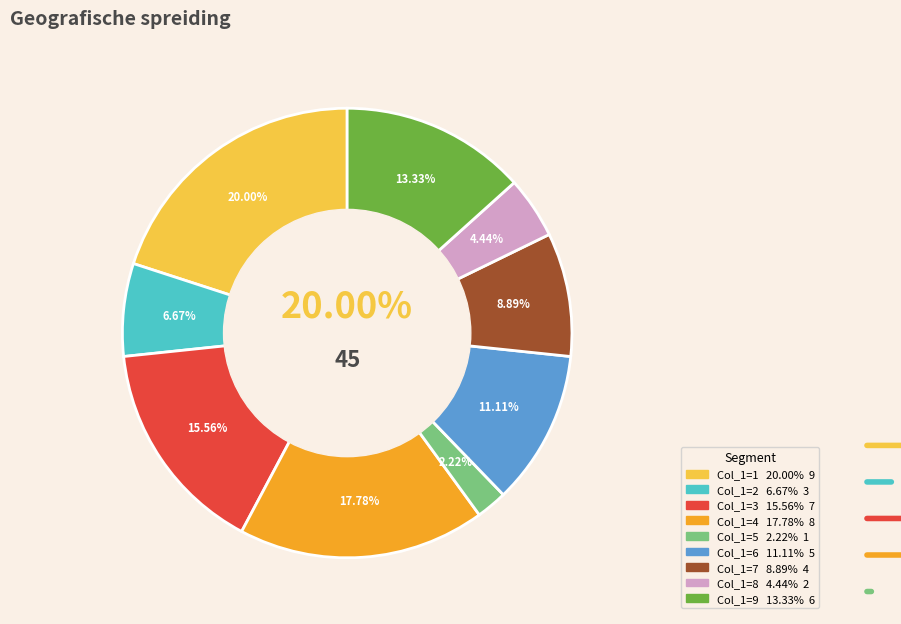

To the nearest percent, what is the difference between the largest and smallest slice percentages?

18%